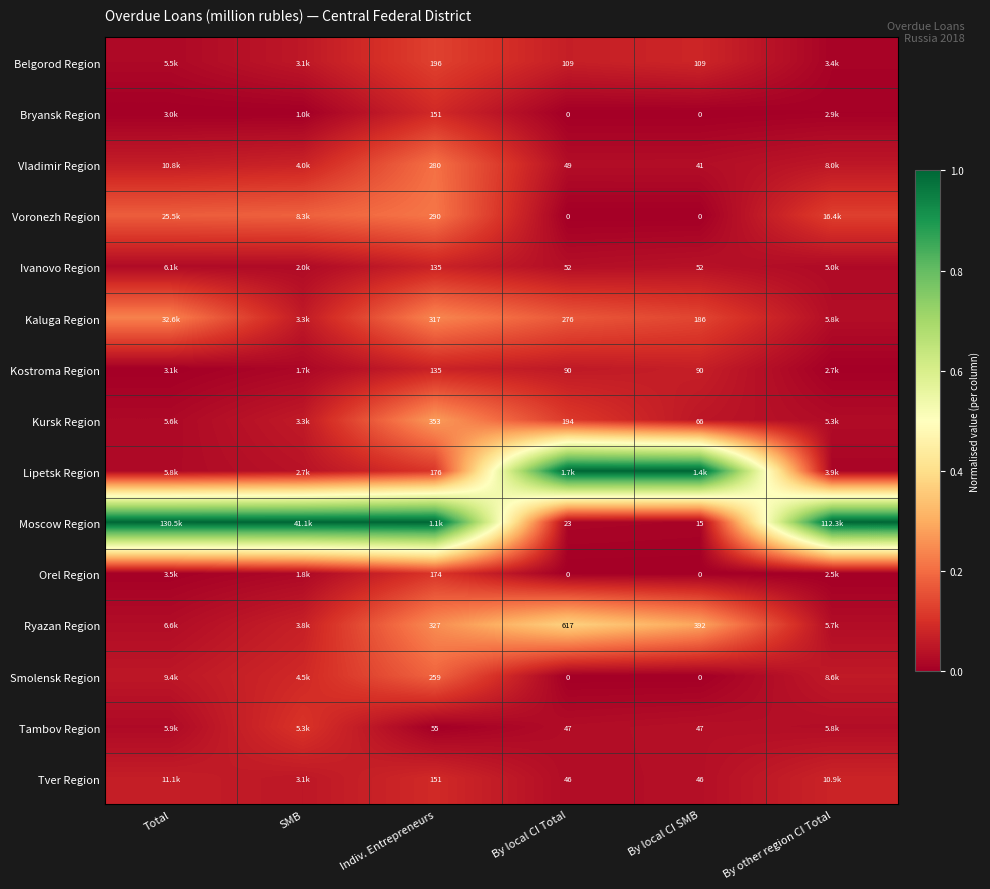

At By other region CI Total, list the series in order from smallest to largest.

Orel Region, Kostroma Region, Bryansk Region, Belgorod Region, Lipetsk Region, Ivanovo Region, Kursk Region, Ryazan Region, Kaluga Region, Tambov Region, Vladimir Region, Smolensk Region, Tver Region, Voronezh Region, Moscow Region